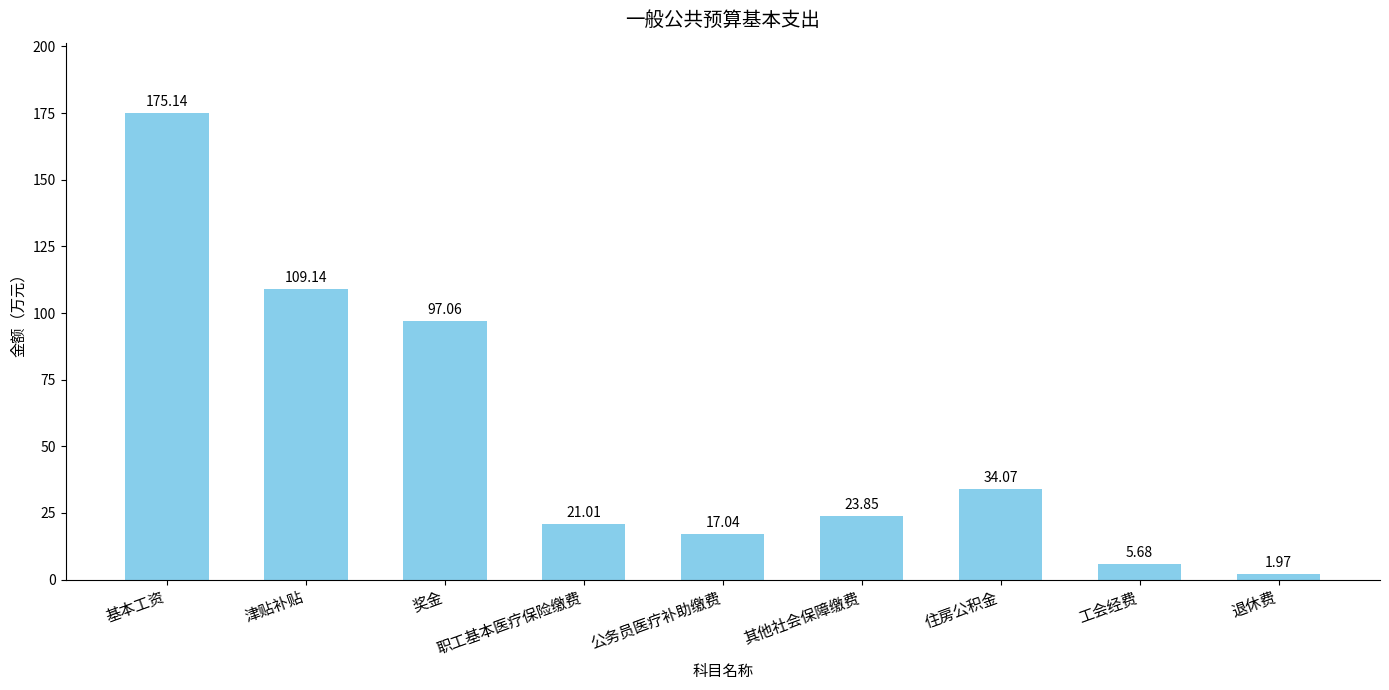

Does the chart contain stacked bars?

No